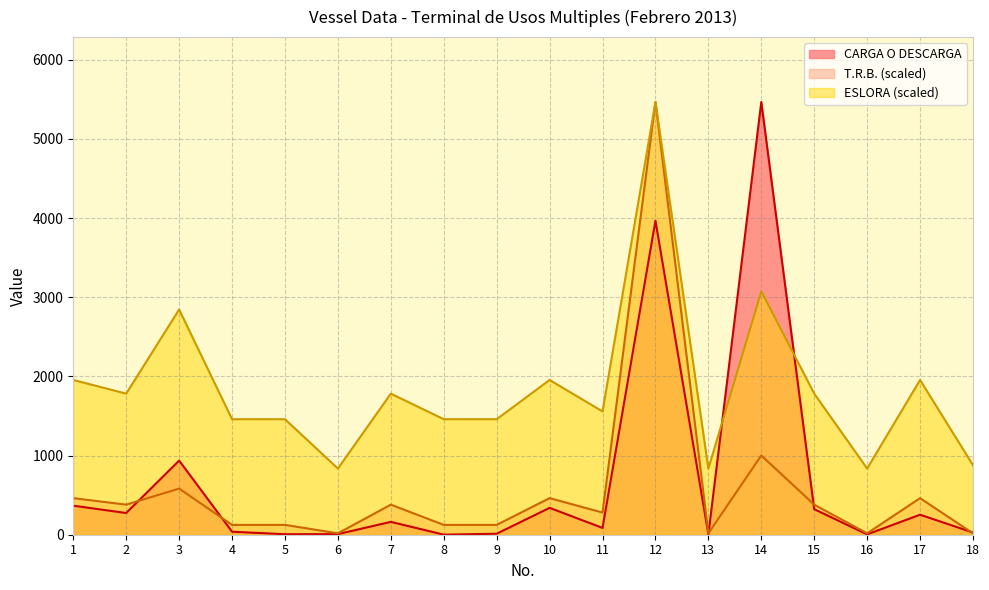

Reading right to left, list all the values displayed in this chart.

CARGA O DESCARGA: 27.8	252.7	4.4	322.4	5466.4	4.0	3967.0	86.0	339.4	12.5	1.0	162.3	7.5	6.2	38.0	936.5	274.1	366.8
T.R.B.: 17.1	462.2	17.5	379.8	1000.7	17.5	5466.4	280.0	462.2	124.2	124.2	379.8	17.5	124.2	124.2	582.6	379.8	462.2
ESLORA: 877.8	1955.0	836.0	1782.3	3074.8	836.0	5466.4	1557.5	1955.0	1459.1	1459.1	1782.3	836.0	1459.1	1459.1	2845.1	1782.3	1955.0